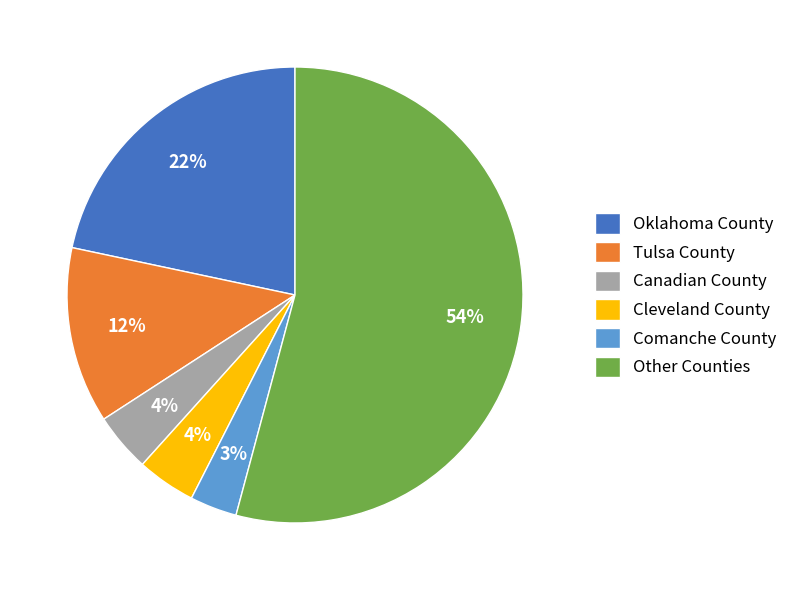

Between Cleveland County and Other Counties, which is larger?

Other Counties